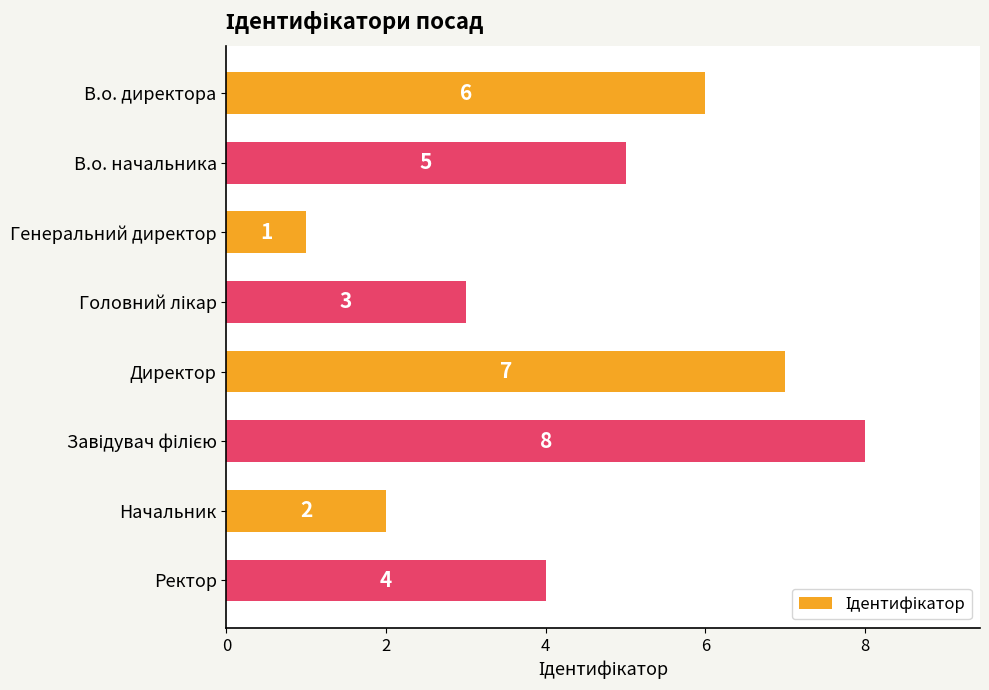

What is the difference between the maximum and minimum values?

7